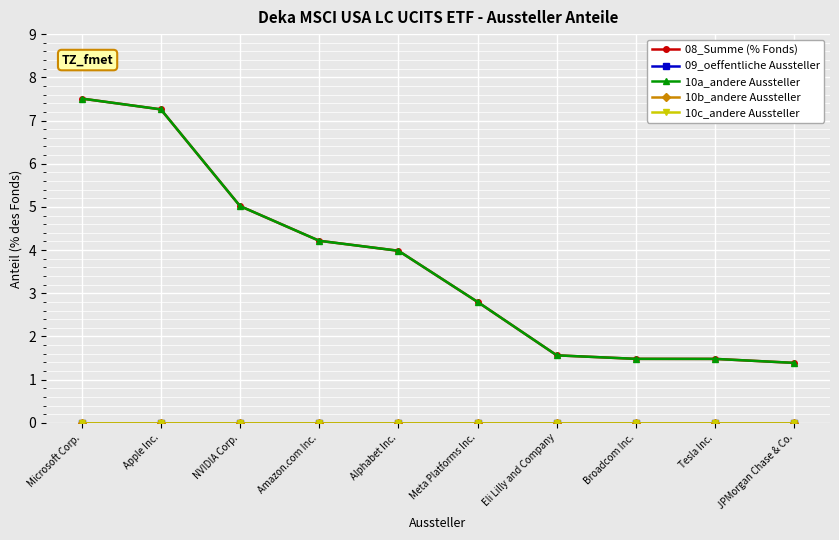

Rank the series at Apple Inc. from highest to lowest value.

08_Summe (% Fonds), 10a_andere Aussteller, 09_oeffentliche Aussteller, 10b_andere Aussteller, 10c_andere Aussteller